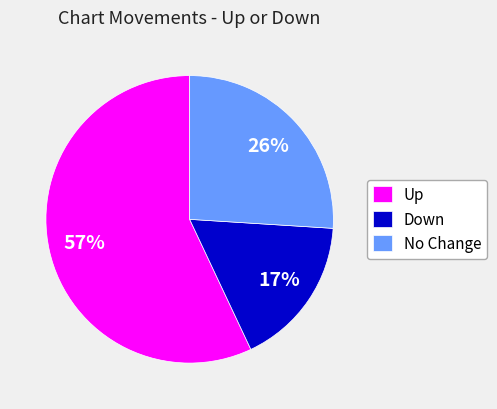

To the nearest percent, what is the combined percentage of Up and No Change?

83%